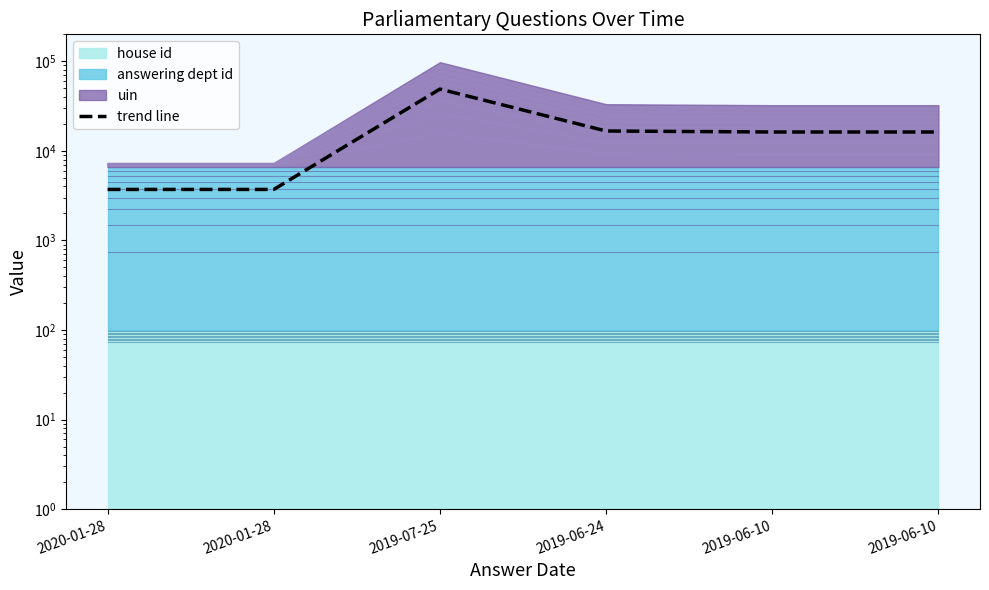

Rank the categories by value from lowest to highest.

2020-01-28, 2020-01-28, 2019-06-10, 2019-06-10, 2019-06-24, 2019-07-25